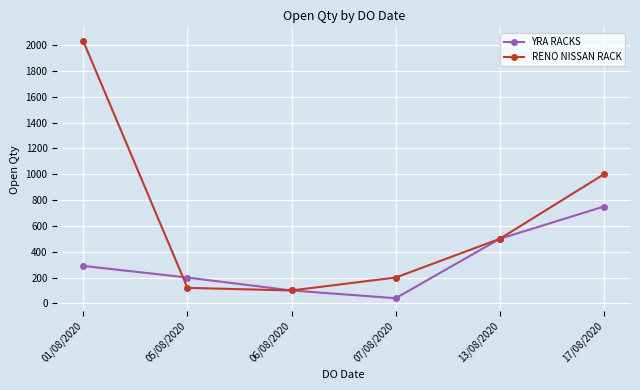

At which label does RENO NISSAN RACK first exceed 500?

01/08/2020